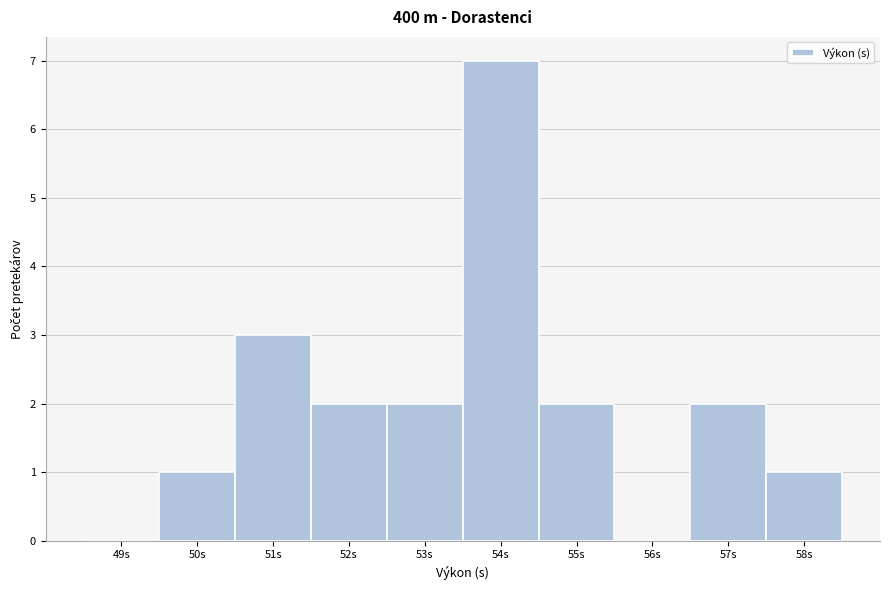

Reading right to left, transcribe all the data shown in this chart.

58s=1	57s=2	56s=0	55s=2	54s=7	53s=2	52s=2	51s=3	50s=1	49s=0